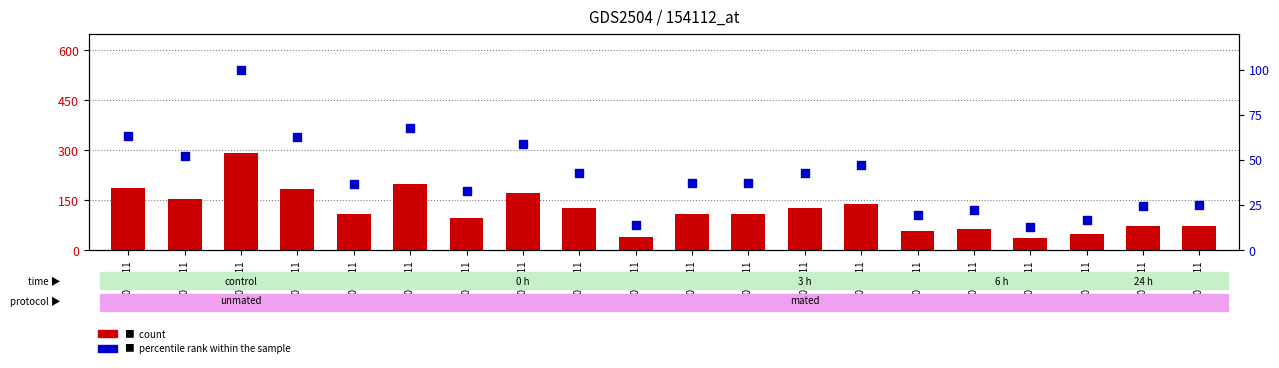

Which series reaches the minimum Y coordinate?

percentile rank within the sample